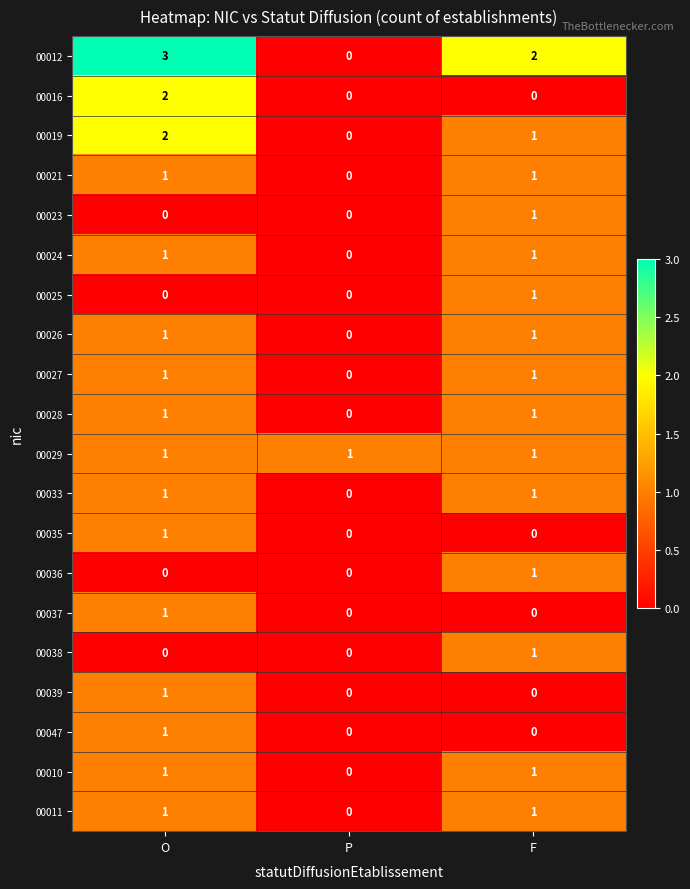

Which series has the largest range (max minus min)?

00012